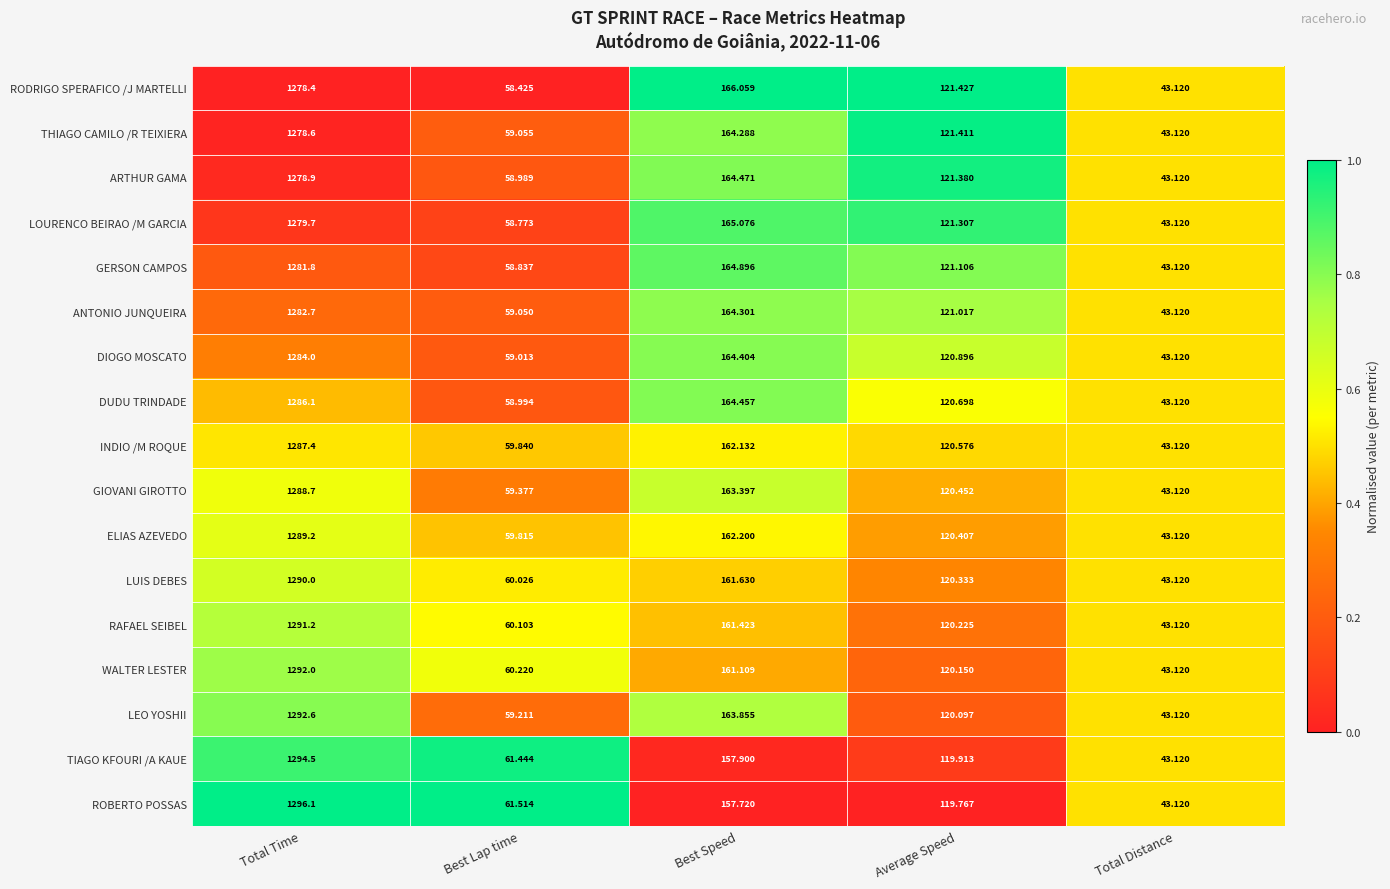

List the series in order of their peak value, highest first.

ROBERTO POSSAS, TIAGO KFOURI /A KAUE, LEO YOSHII, WALTER LESTER, RAFAEL SEIBEL, LUIS DEBES, ELIAS AZEVEDO, GIOVANI GIROTTO, INDIO /M ROQUE, DUDU TRINDADE, DIOGO MOSCATO, ANTONIO JUNQUEIRA, GERSON CAMPOS, LOURENCO BEIRAO /M GARCIA, ARTHUR GAMA, THIAGO CAMILO /R TEIXIERA, RODRIGO SPERAFICO /J MARTELLI